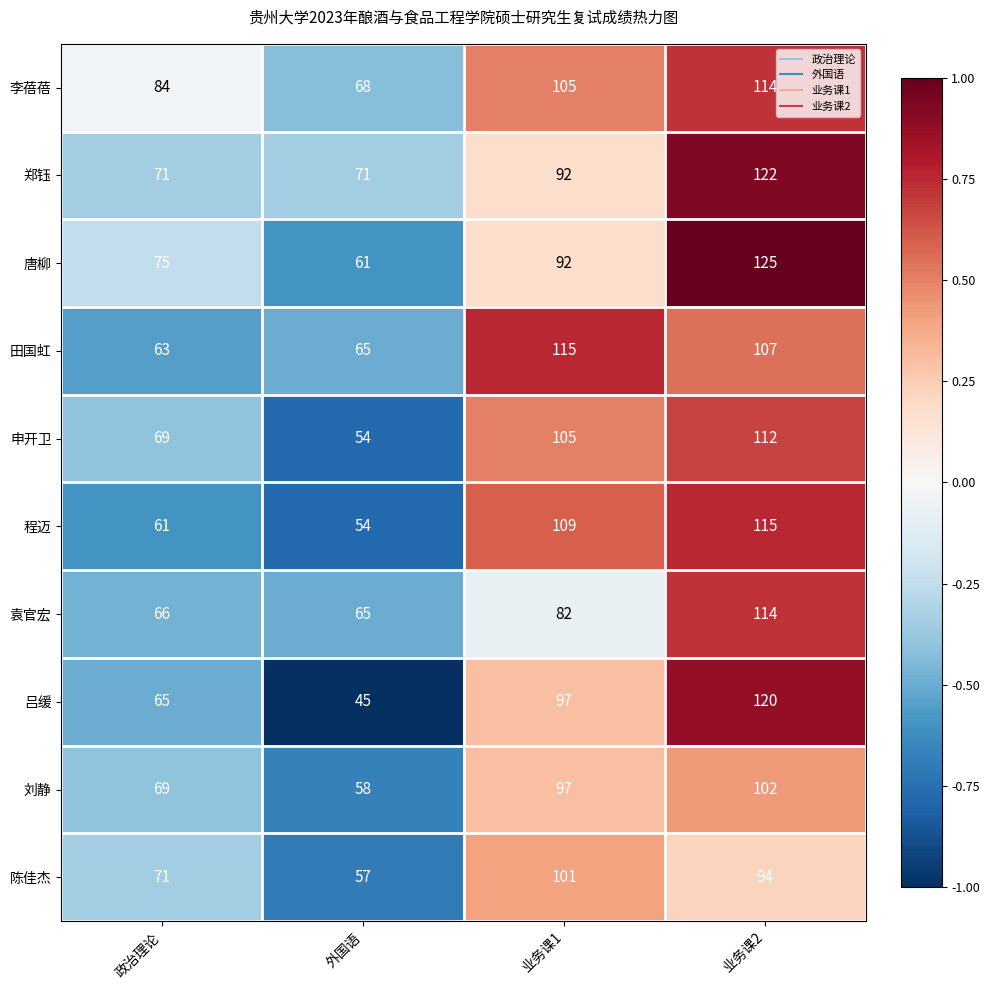

Where is 申开卫 nearest to the value 83?

政治理论